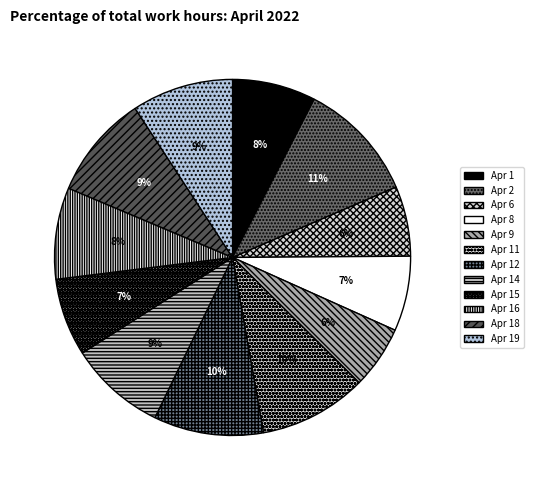

Which slice is the largest?

Apr 2